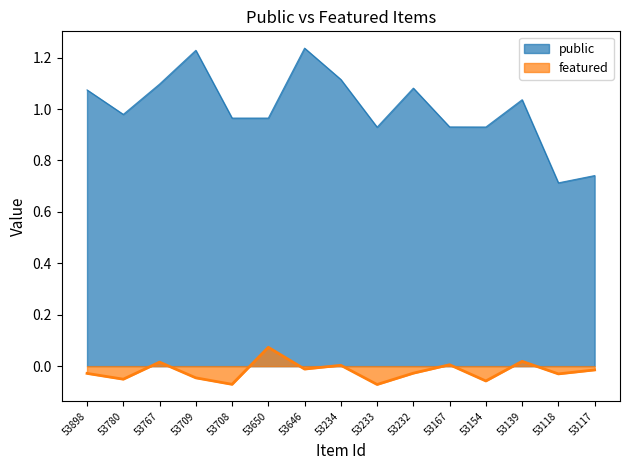

Which series has the largest range (max minus min)?

public